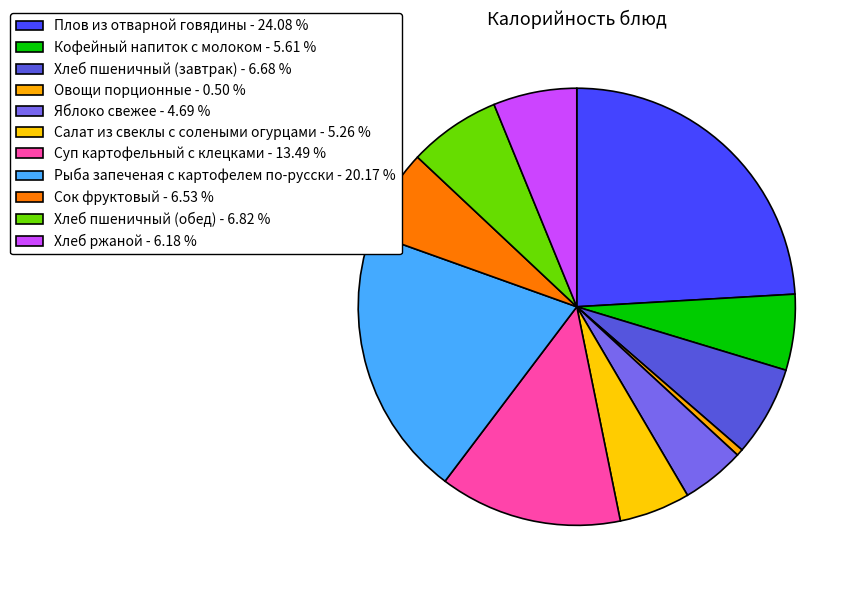

Which slice is the smallest?

Овощи порционные